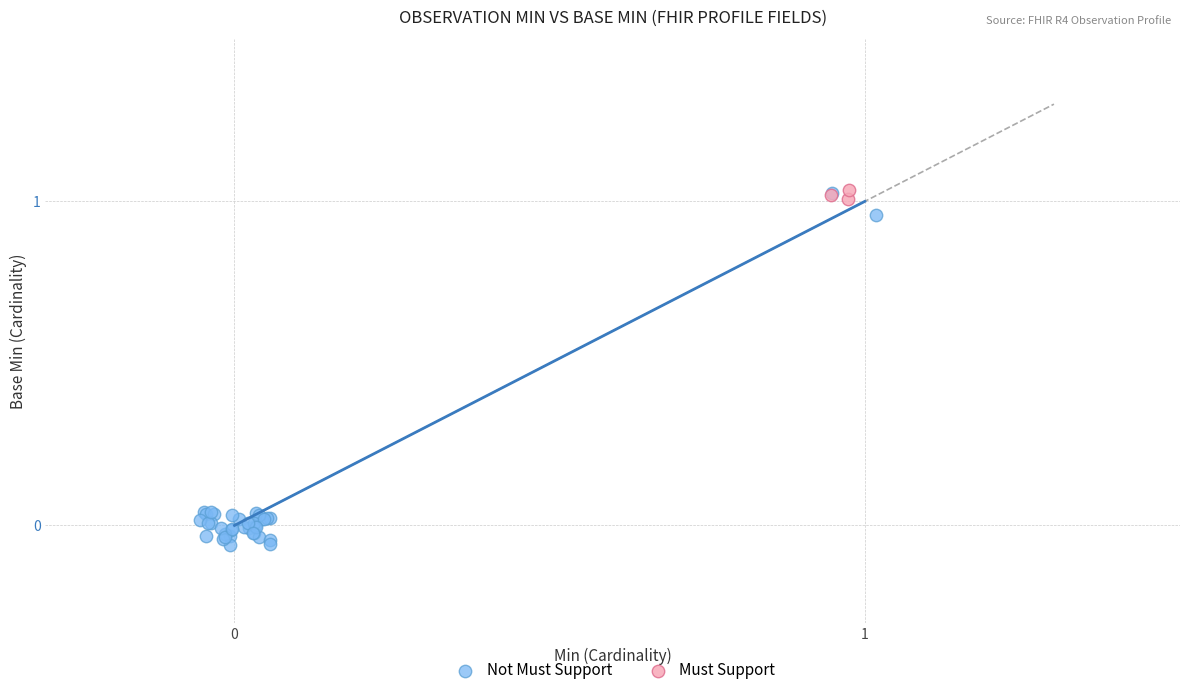

Which series has the widest spread of Y values?

Not Must Support